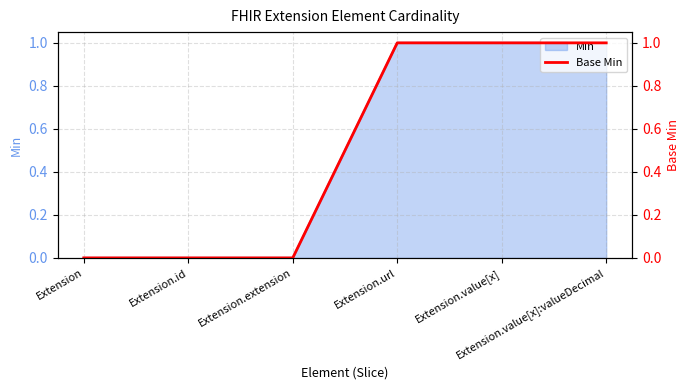

The chart shows a value of 0 at Extension.value[x]. True or false?

False